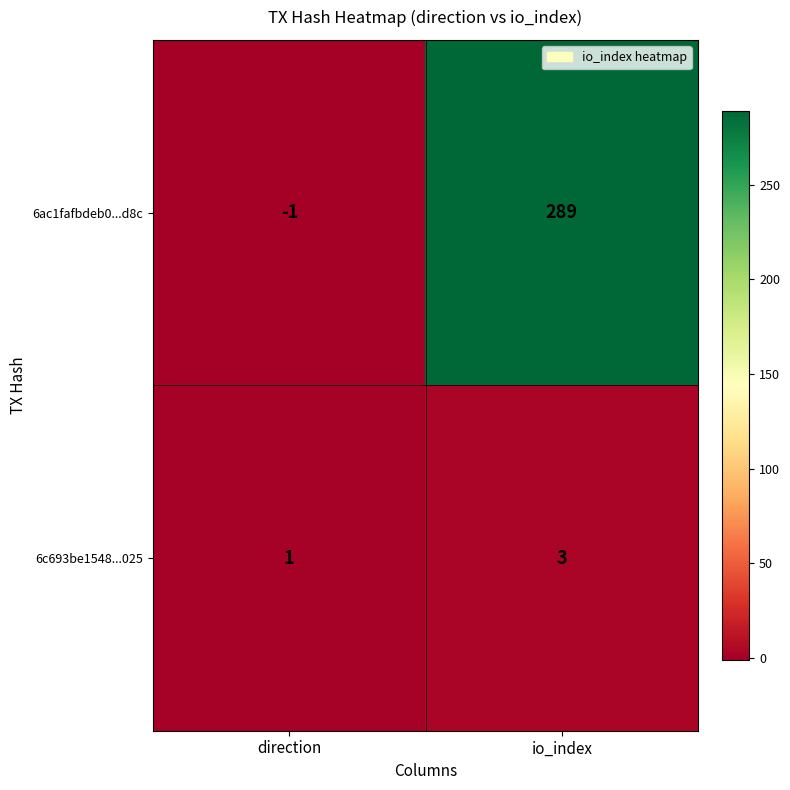

At which category is the sum across all series the highest?

io_index